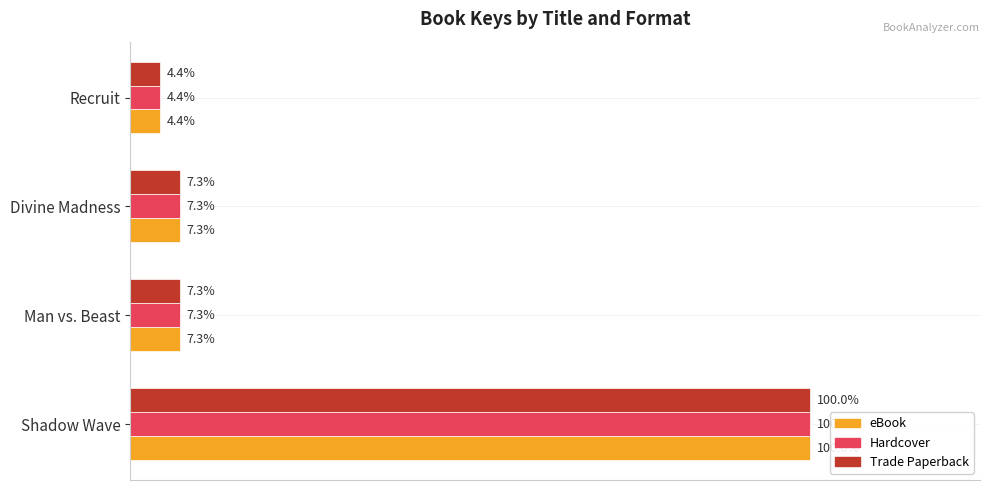

What are all the series names shown in the legend?

eBook, Hardcover, Trade Paperback